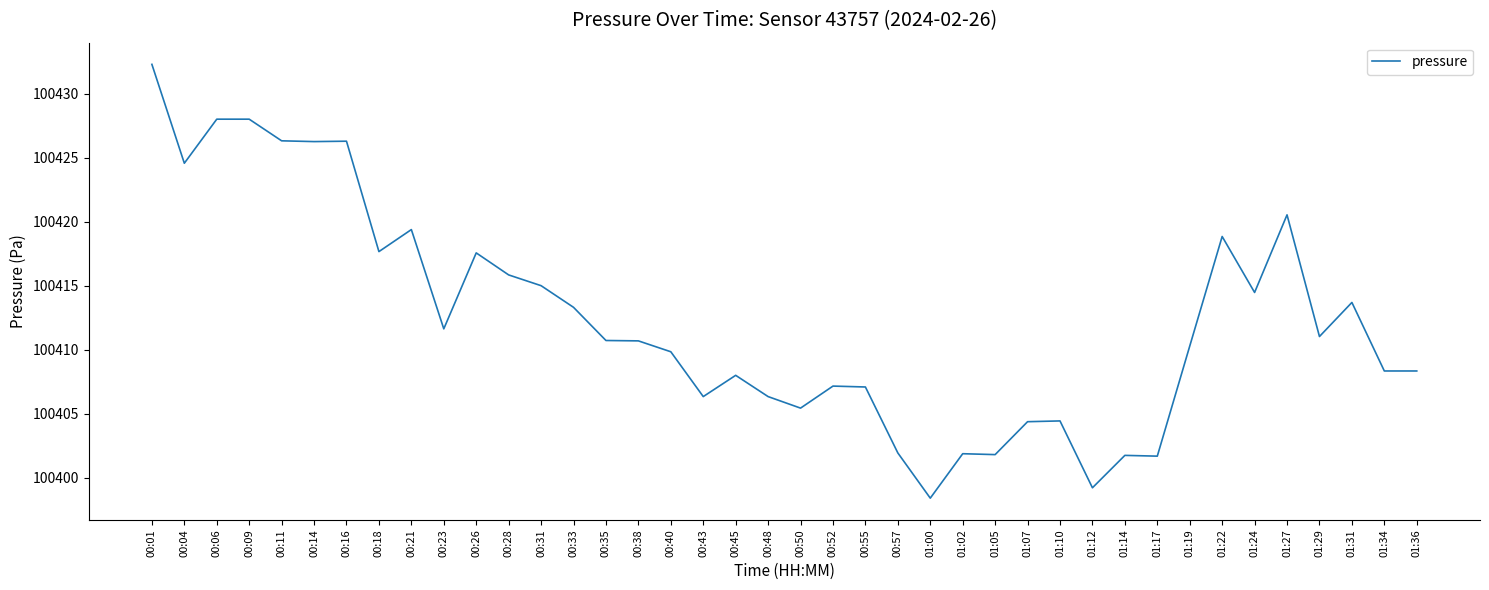

What is the average value?

100412.4